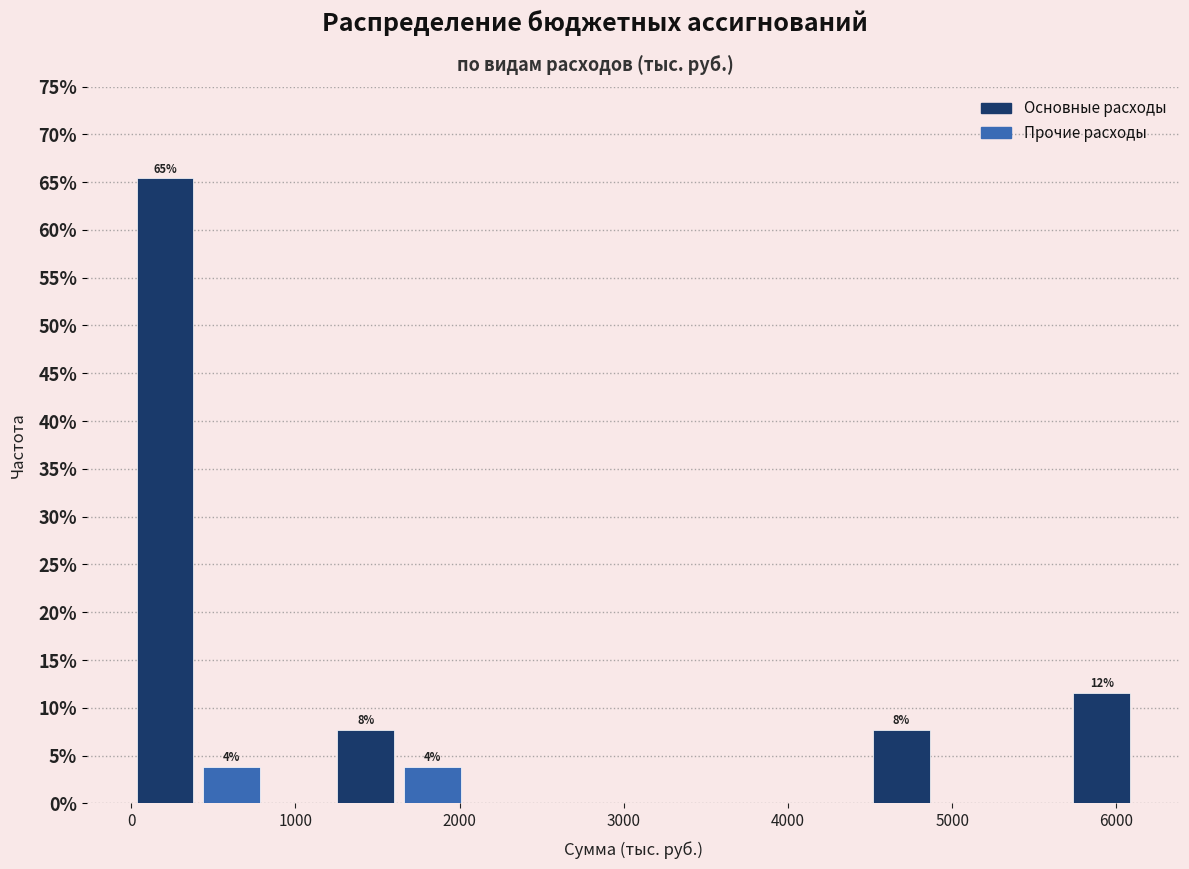

Which range on the x-axis has the tallest bar?

0 to 400